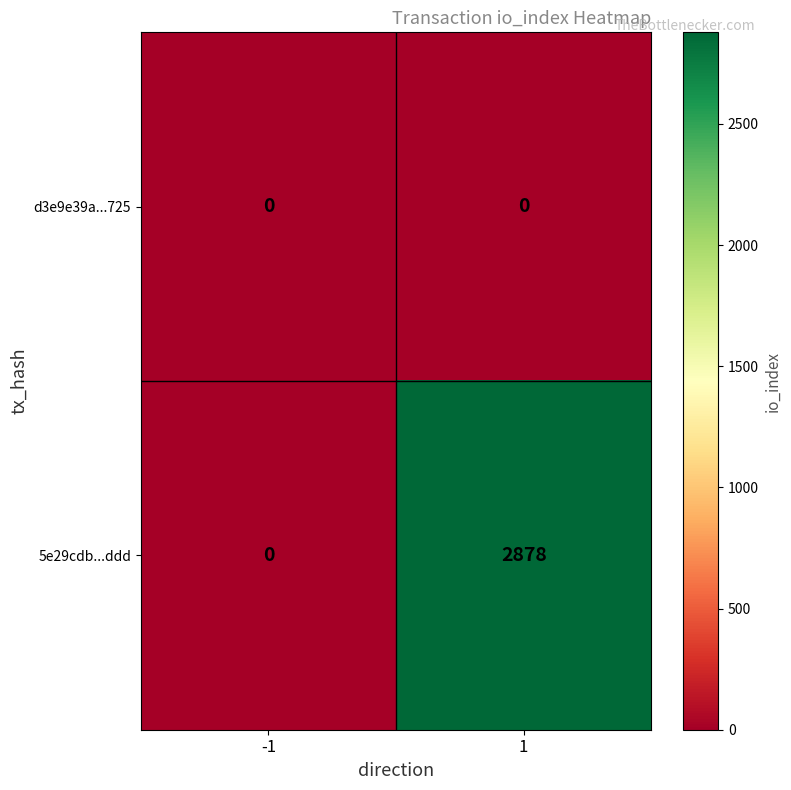

Is it true that 5e29cdb...ddd equals -1527 at -1?

False